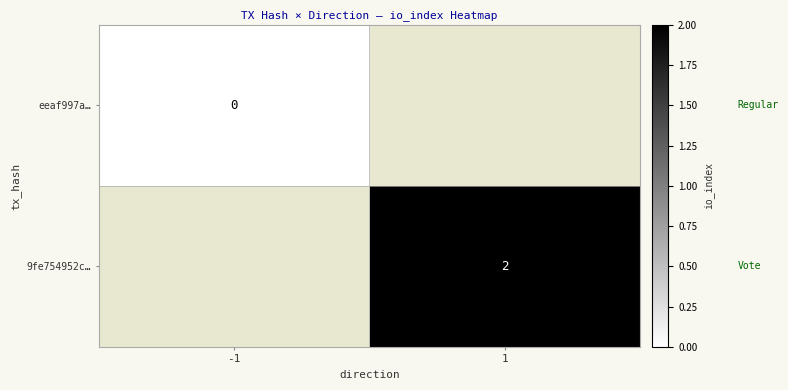

How many data points does each series have?

2